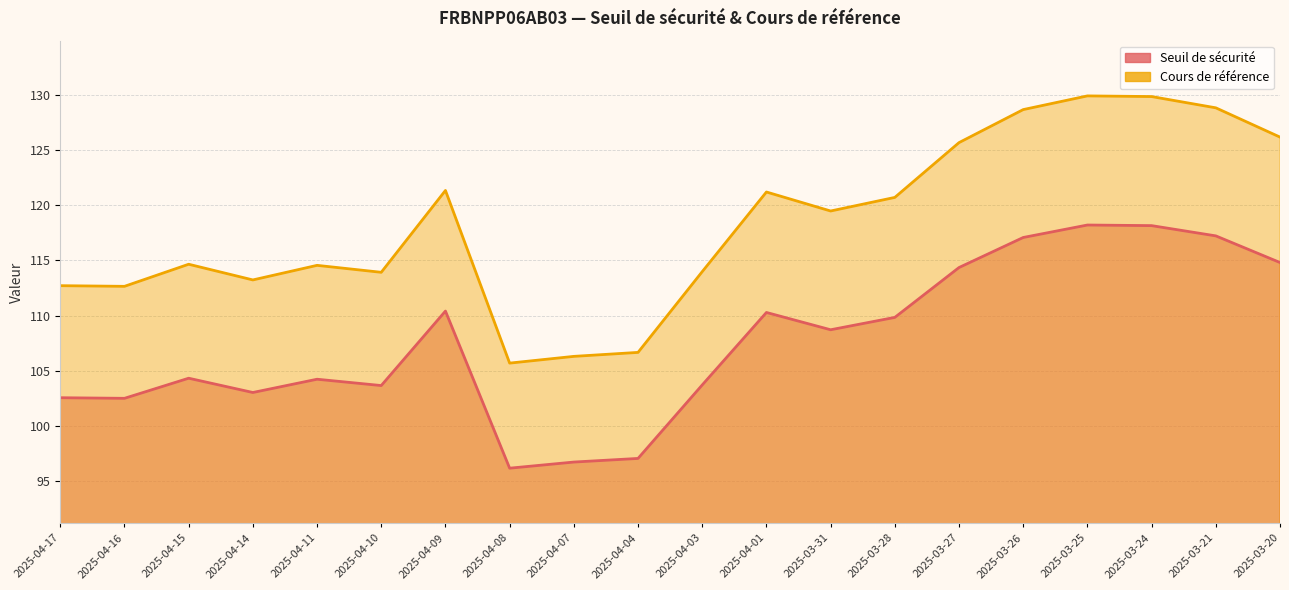

Is it true that Cours de référence equals 119.5 at 2025-03-31?

True